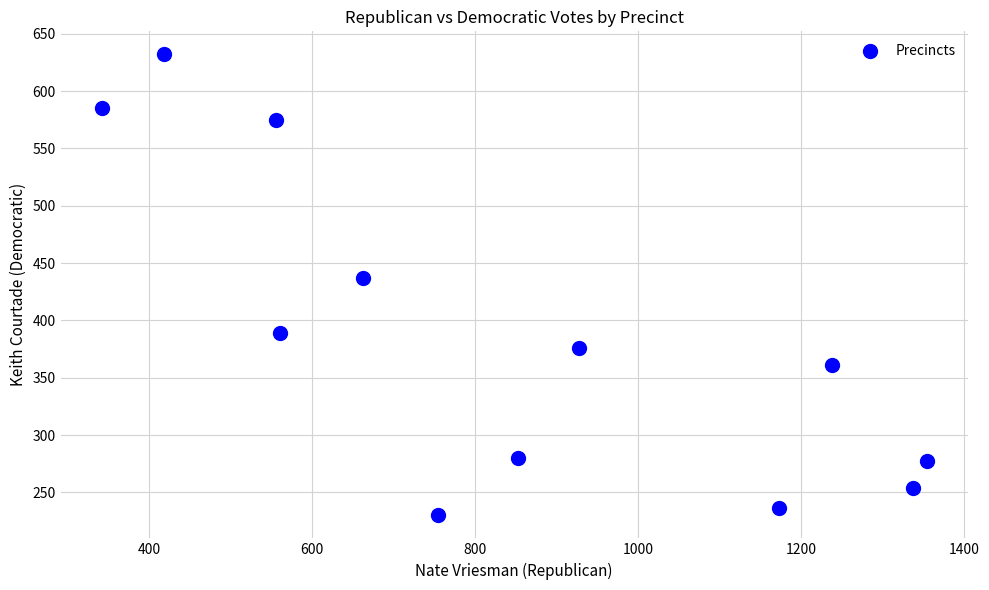

What is the average Y value?

386